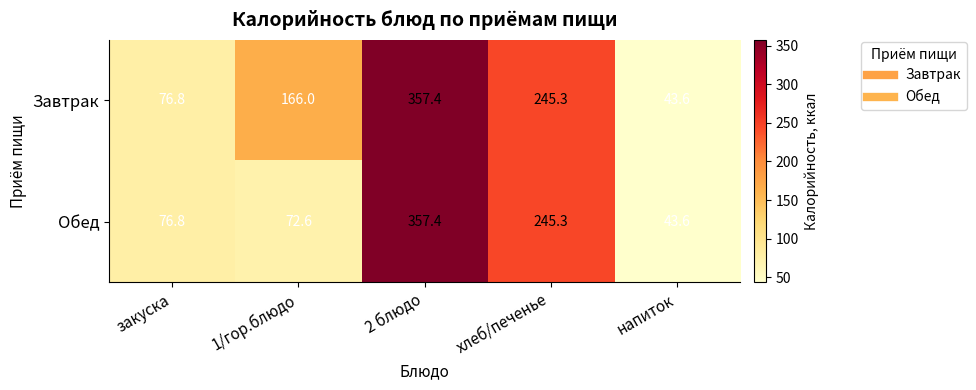

Where is Обед nearest to the value 200?

хлеб/печенье